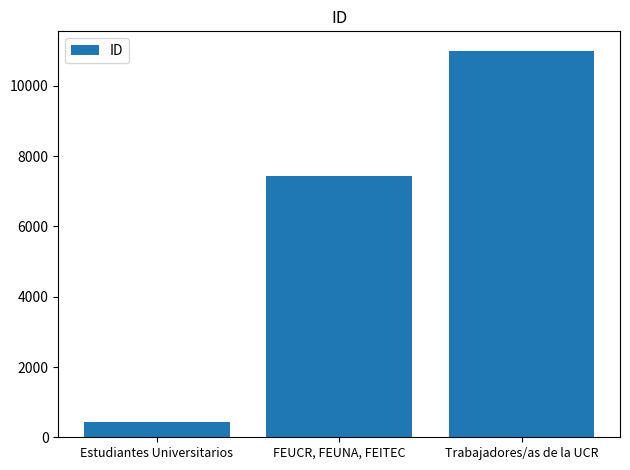

Reading right to left, list all the values displayed in this chart.

Trabajadores/as de la UCR=11004	FEUCR, FEUNA, FEITEC=7444	Estudiantes Universitarios=422